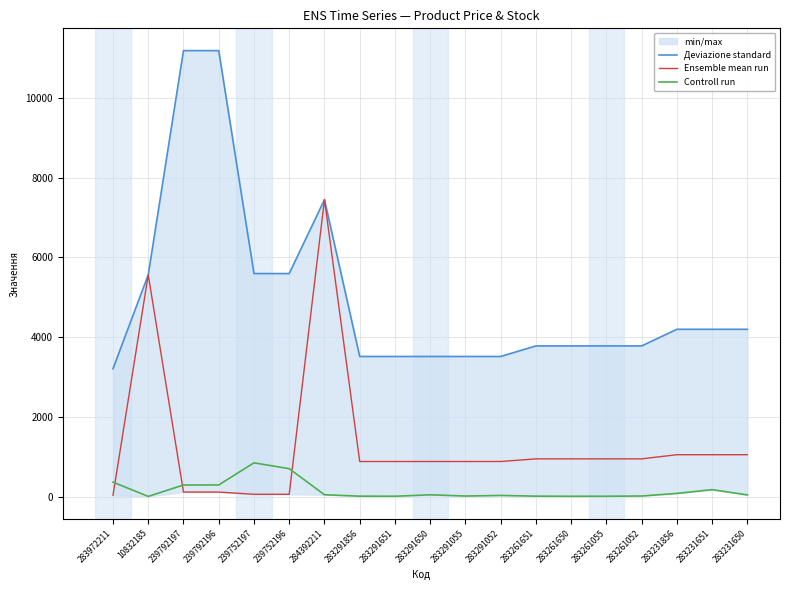

Is this an area chart (filled region under the line)?

No